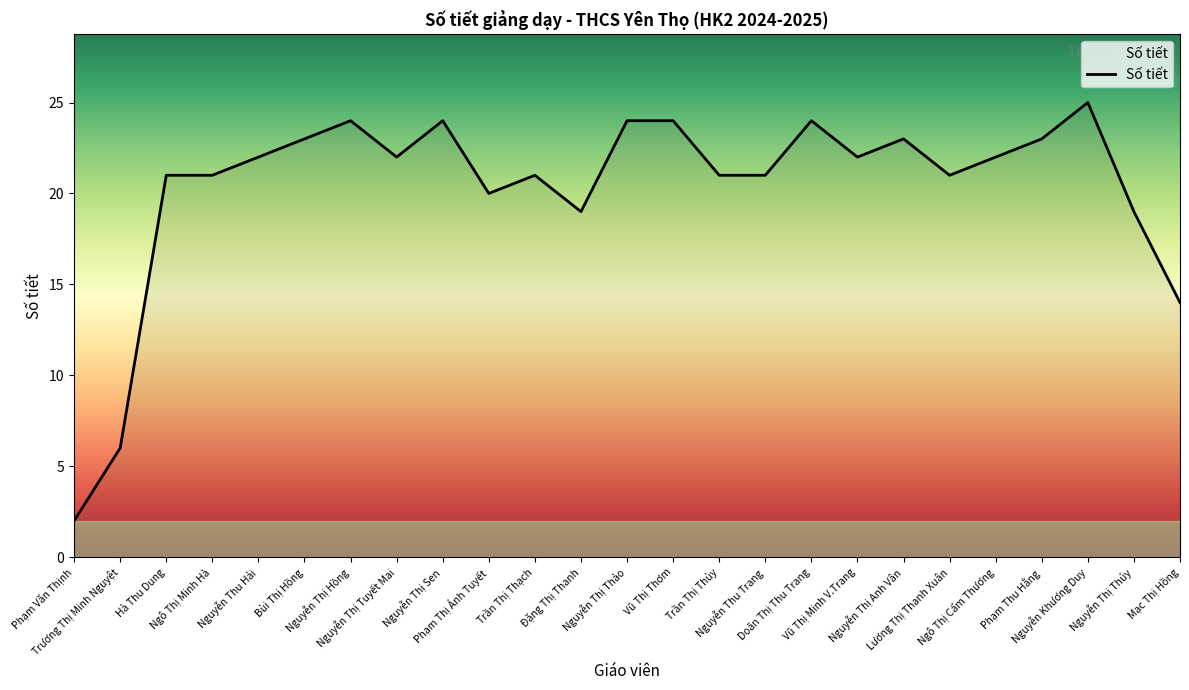

What is the maximum value shown in the chart?

25